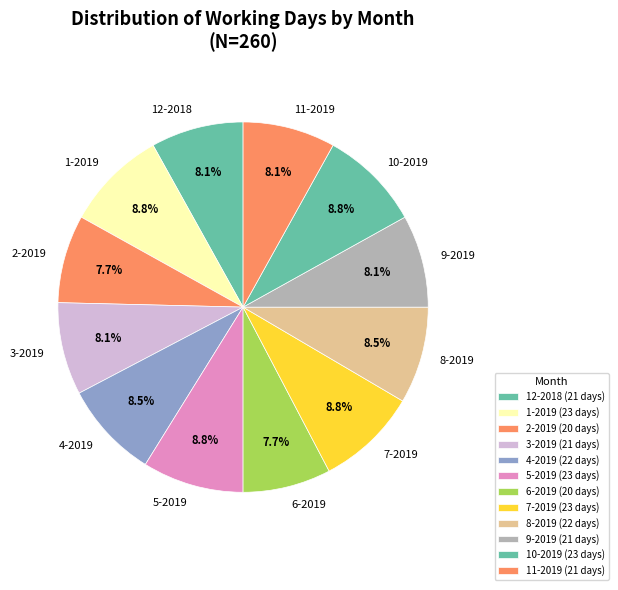

Is 7-2019 the majority of the pie?

No